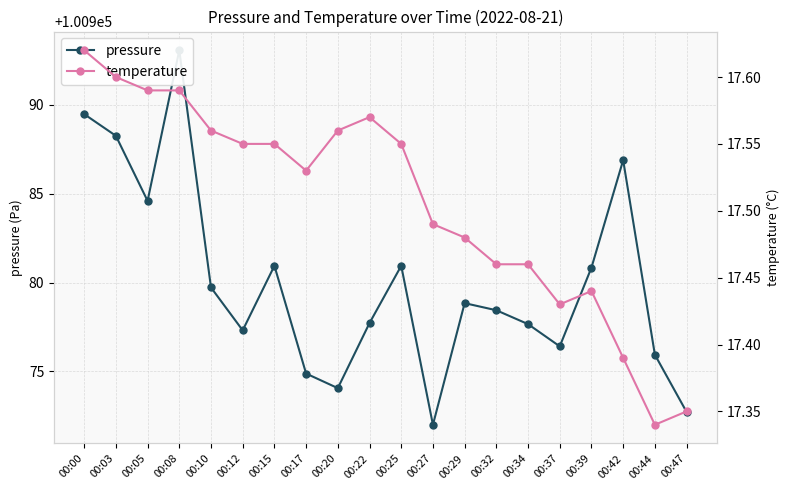

Which category has the highest value in the temperature series?

00:00